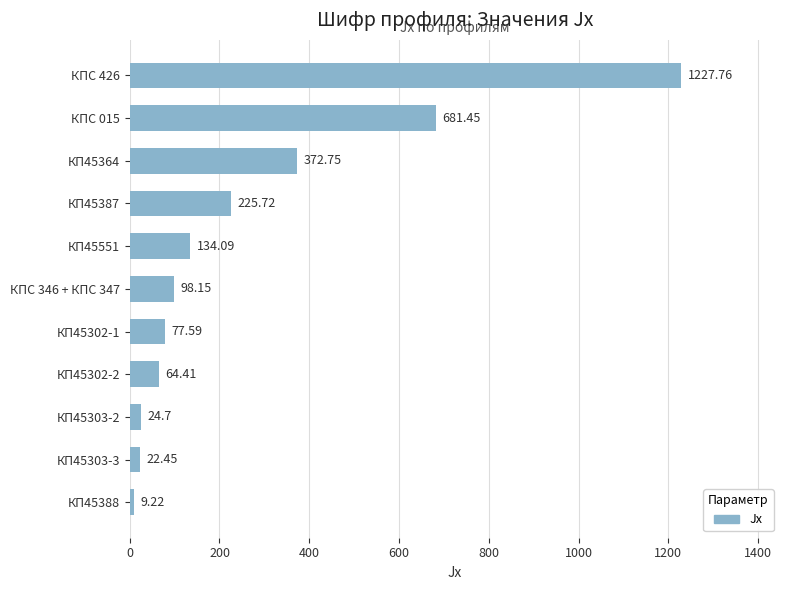

What is the sum of the values at КПС 346 + КПС 347 and КПС 426?

1325.9